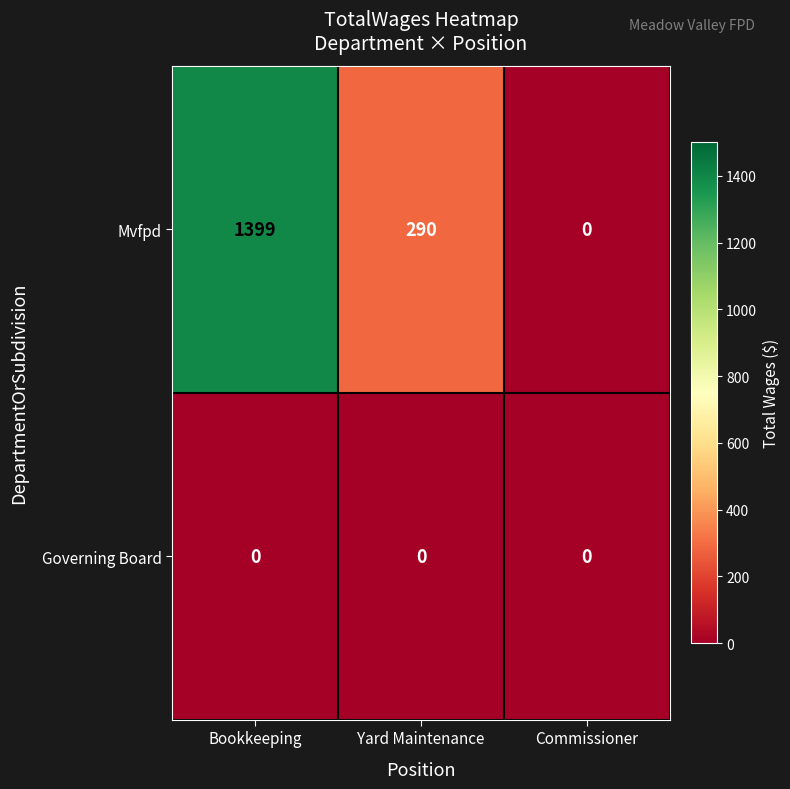

Reading right to left, list all the values displayed in this chart.

Mvfpd: Commissioner=0	Yard Maintenance=290	Bookkeeping=1399
Governing Board: Commissioner=0	Yard Maintenance=0	Bookkeeping=0